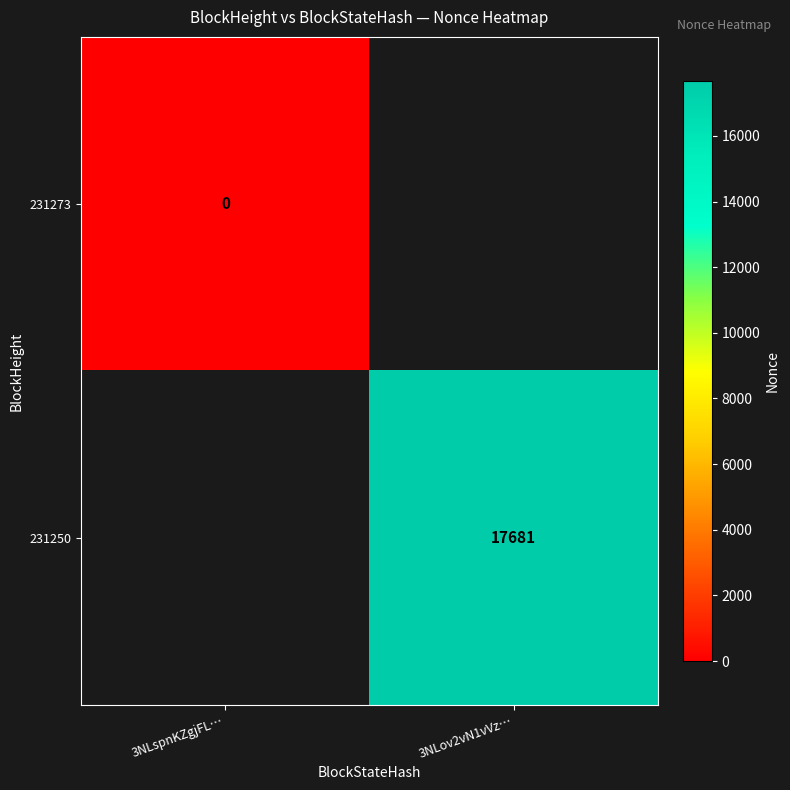

Is the value of 231273 at 3NLspnKZgjFL… greater than the value of 231250 at 3NLov2vN1vVz…?

No